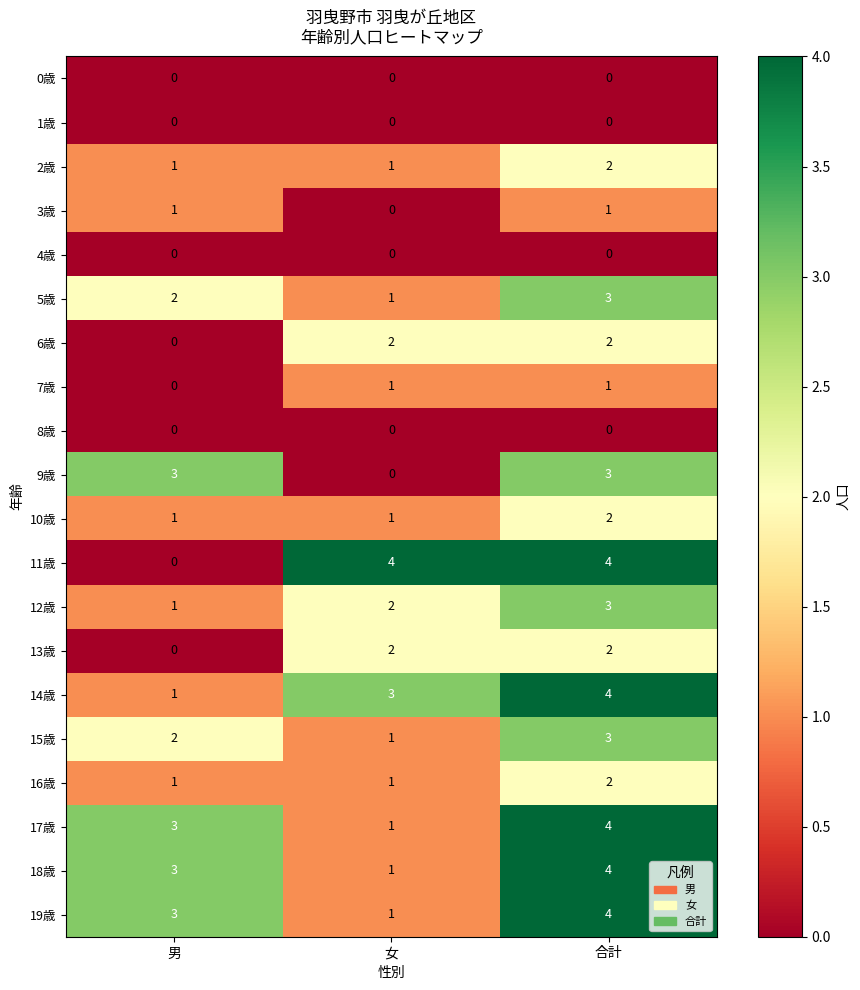

True or false: 6歳 has a value of -1 at 男.

False